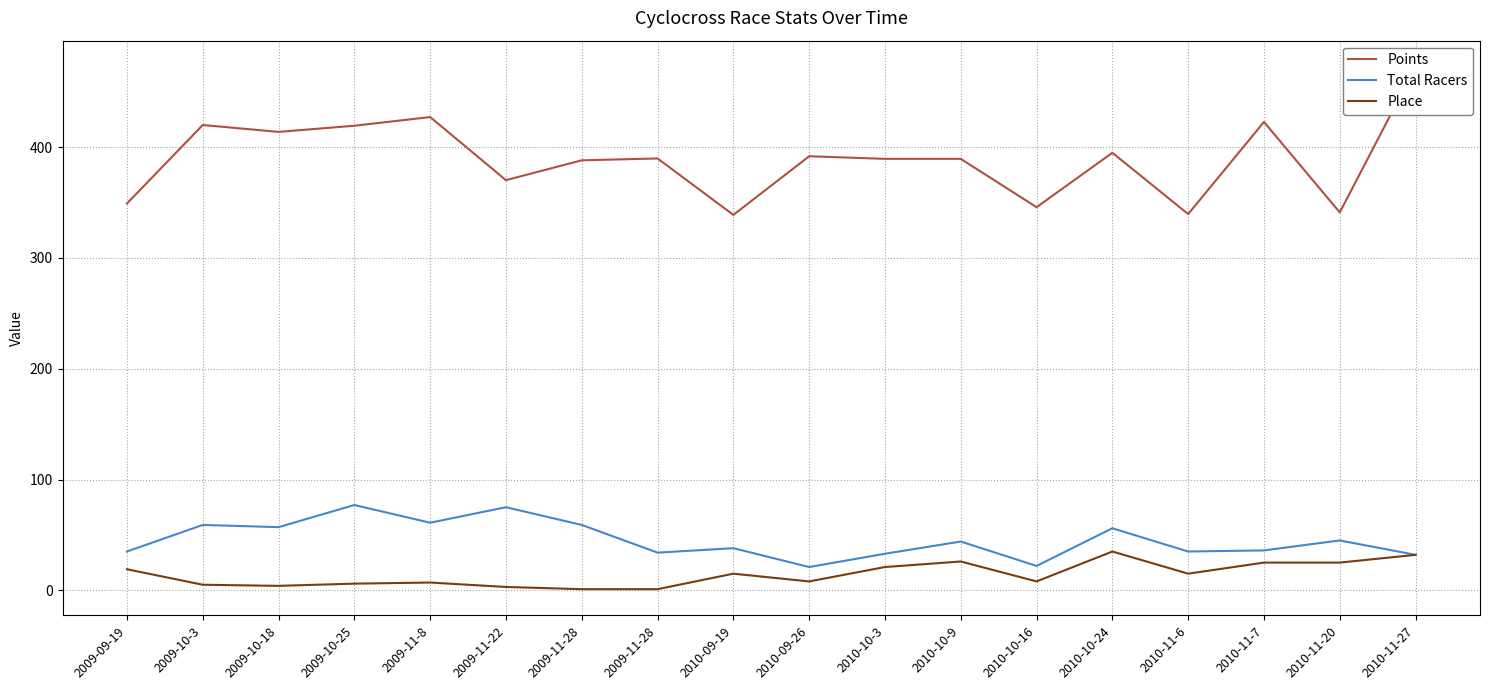

Is the value of Points at 2009-11-28 greater than the value of Place at 2010-10-9?

Yes